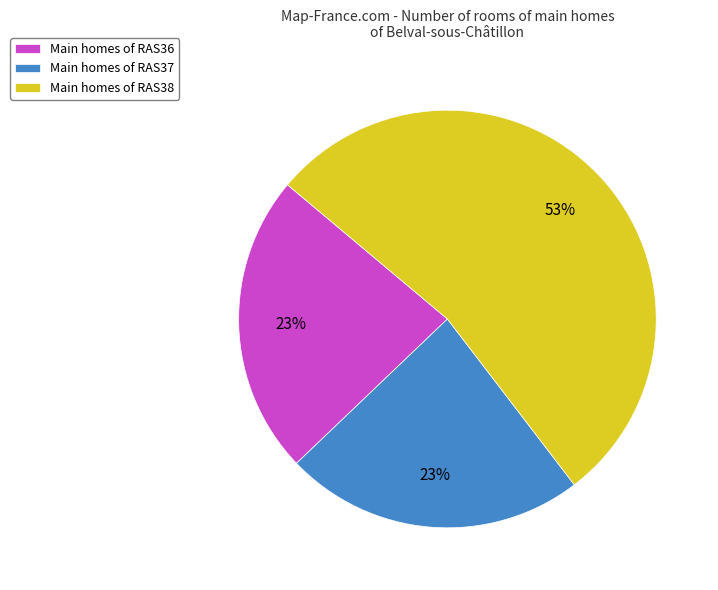

Is there a majority slice in this chart?

Yes